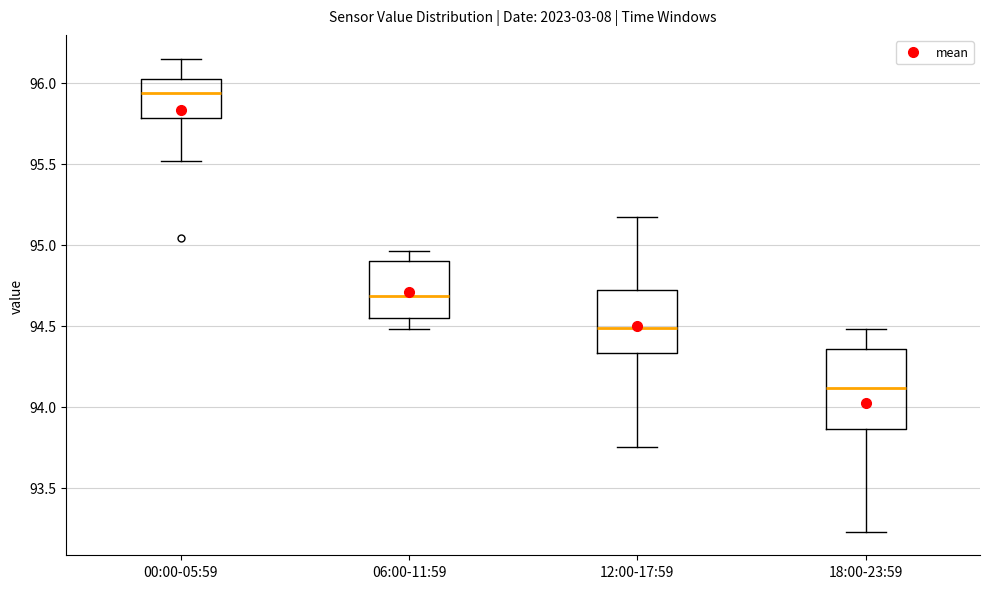

Reading left to right, read every box against the y-axis: the position of its median line, the range the box covers, and the ends of its whiskers. The values are not printed on the chart, so give them approximately, as read against the axis.

00:00-05:59: median 95.95, box 95.80 to 96.05, whiskers 95.50 to 96.15
06:00-11:59: median 94.70, box 94.55 to 94.90, whiskers 94.50 to 94.95
12:00-17:59: median 94.50, box 94.35 to 94.70, whiskers 93.75 to 95.15
18:00-23:59: median 94.10, box 93.85 to 94.35, whiskers 93.25 to 94.50